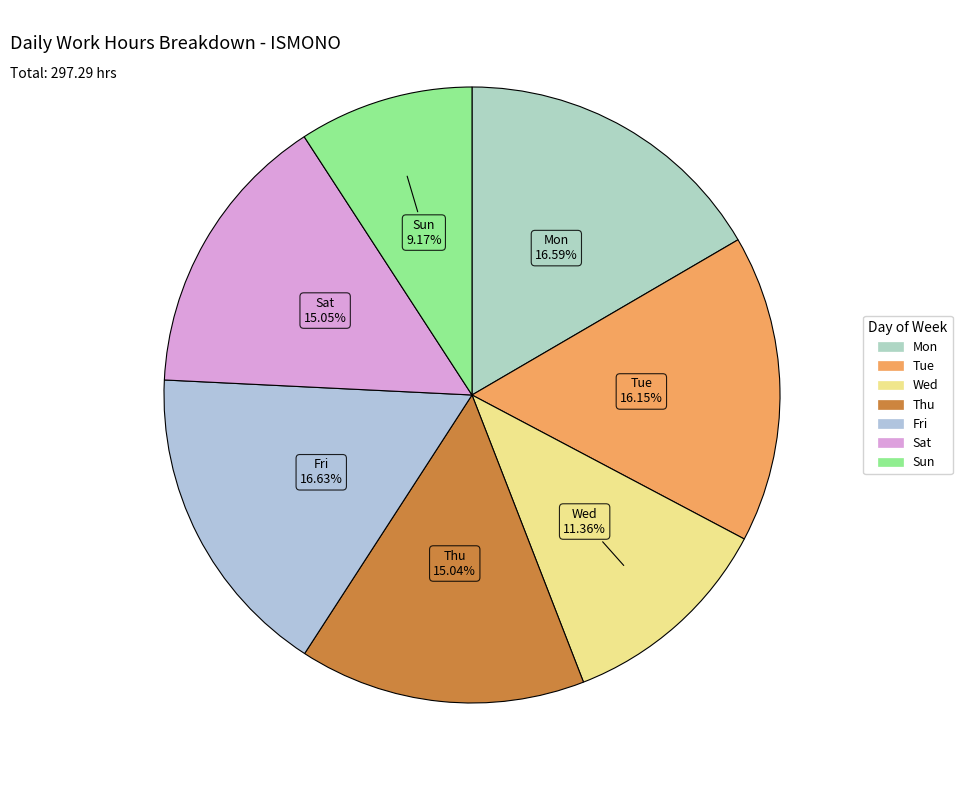

Does Wed account for over 50% of the chart?

No